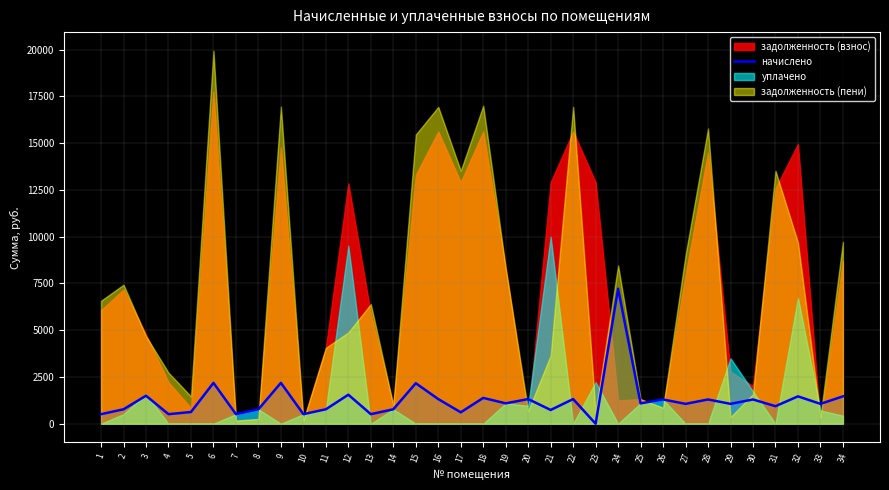

True or false: there are more than 1 points higher than both neighbors.

True